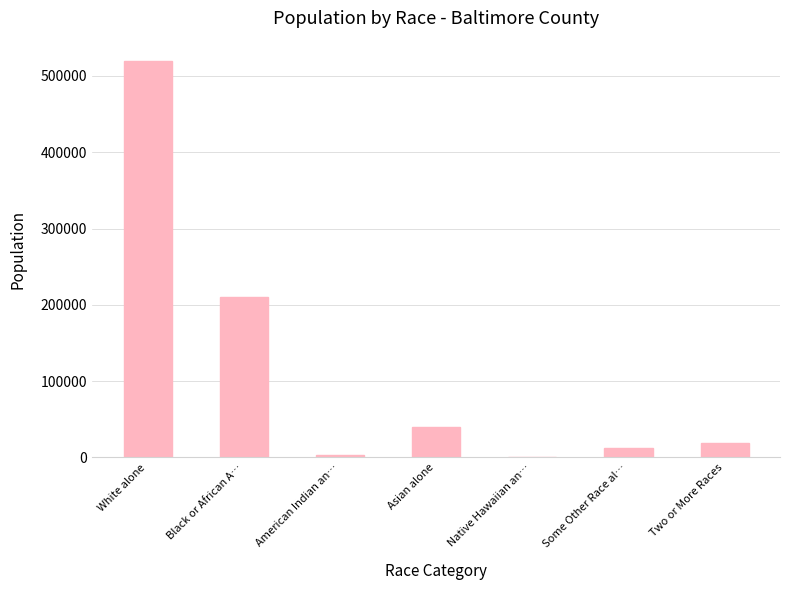

Reading left to right, list all the values displayed in this chart.

White alone=520185	Black or African A…=209738	American Indian an…=2625	Asian alone=40077	Native Hawaiian an…=319	Some Other Race al…=12801	Two or More Races=19284